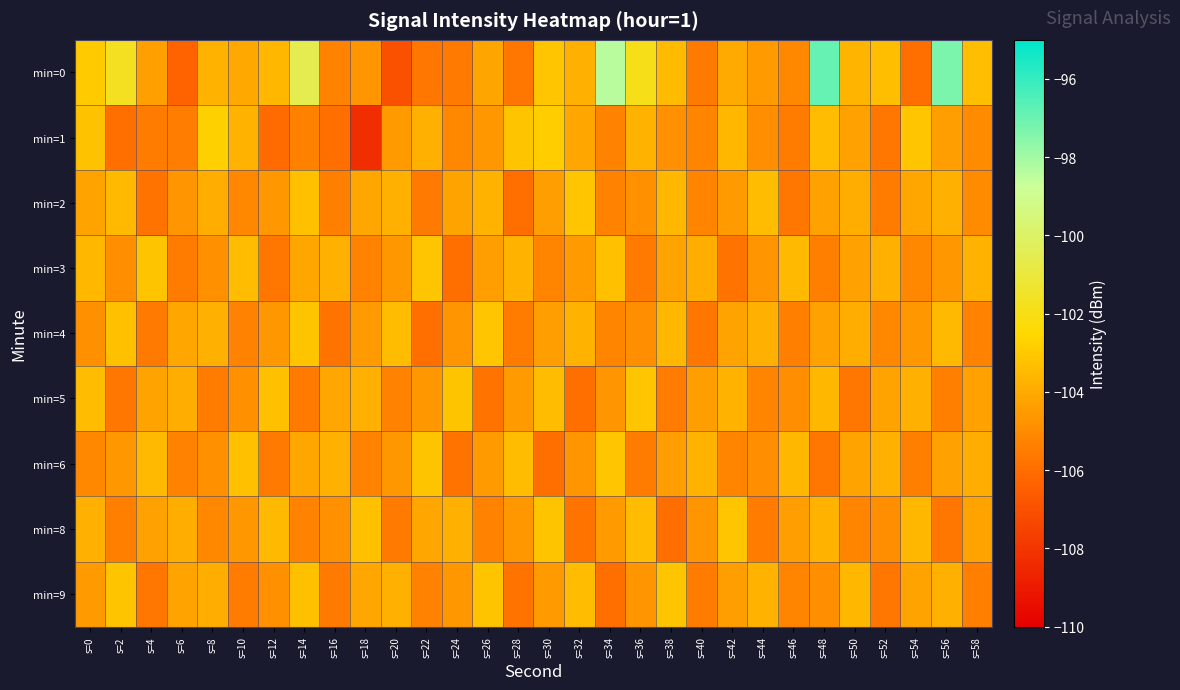

Which has a higher value, s=24 or s=18?

s=18